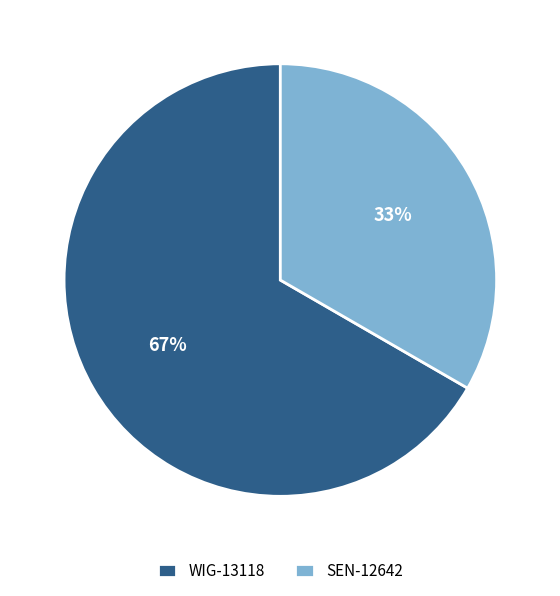

How many slices are in this pie chart?

2